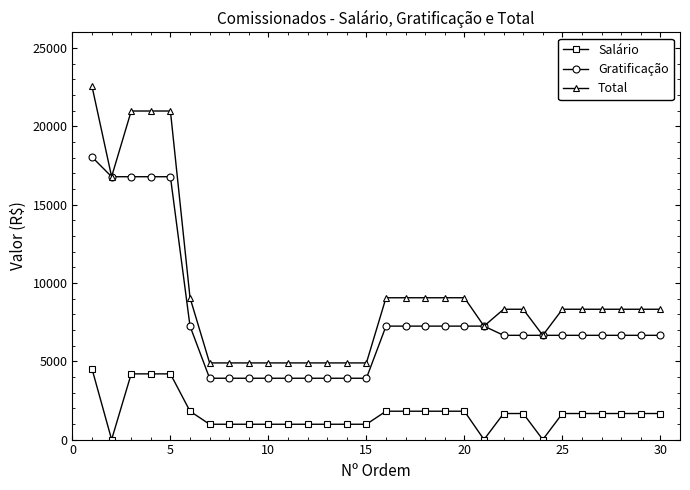

How many lines are shown in the chart?

3